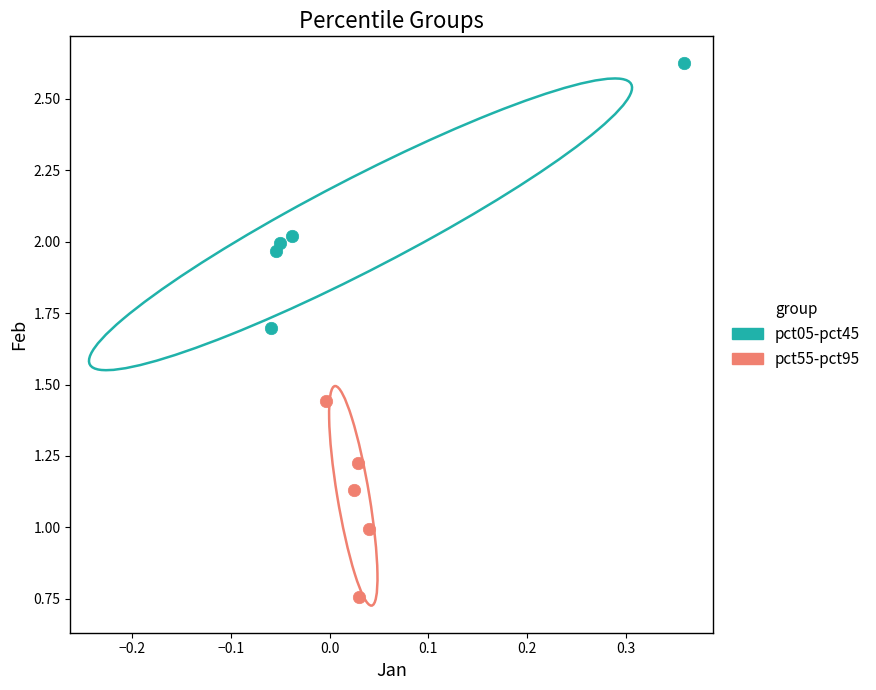

Which series contains the lowest Y value?

pct55-pct95